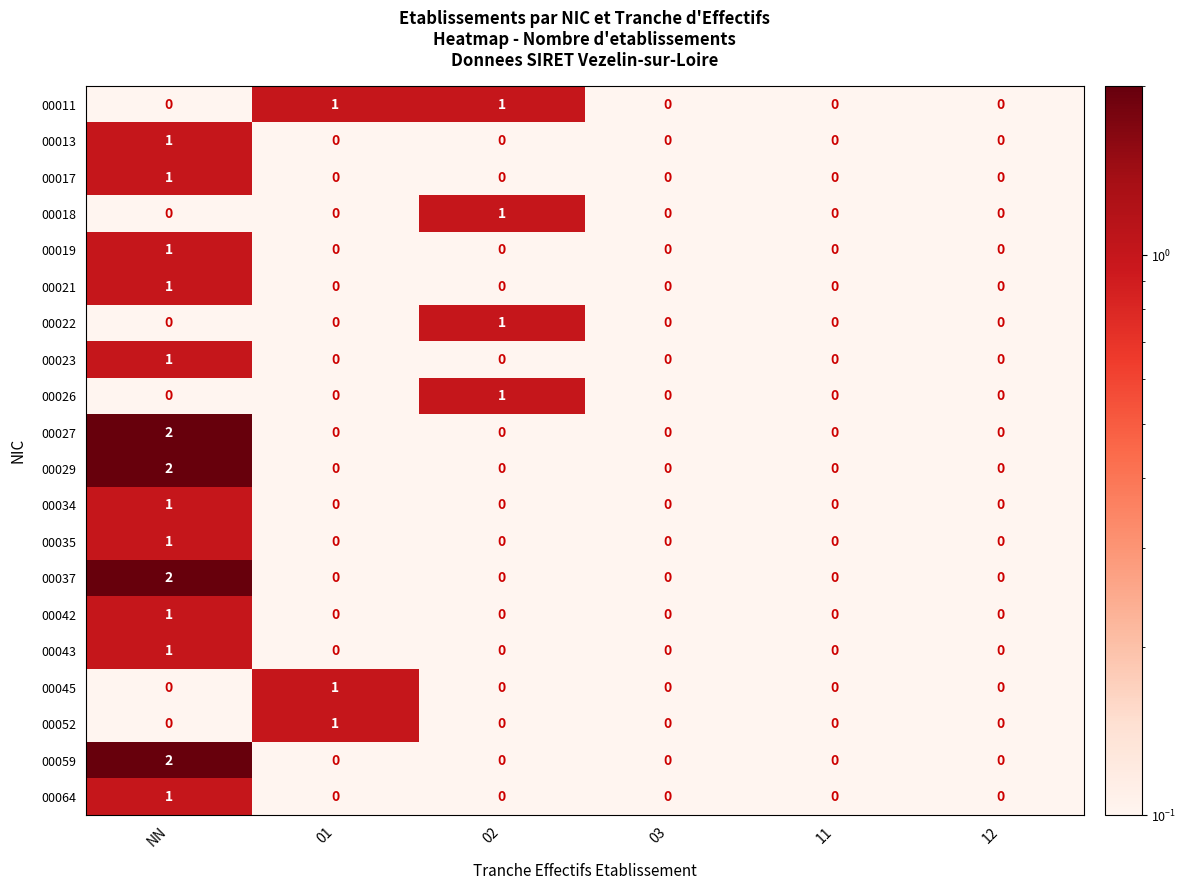

At which category is the sum across all series the highest?

NN